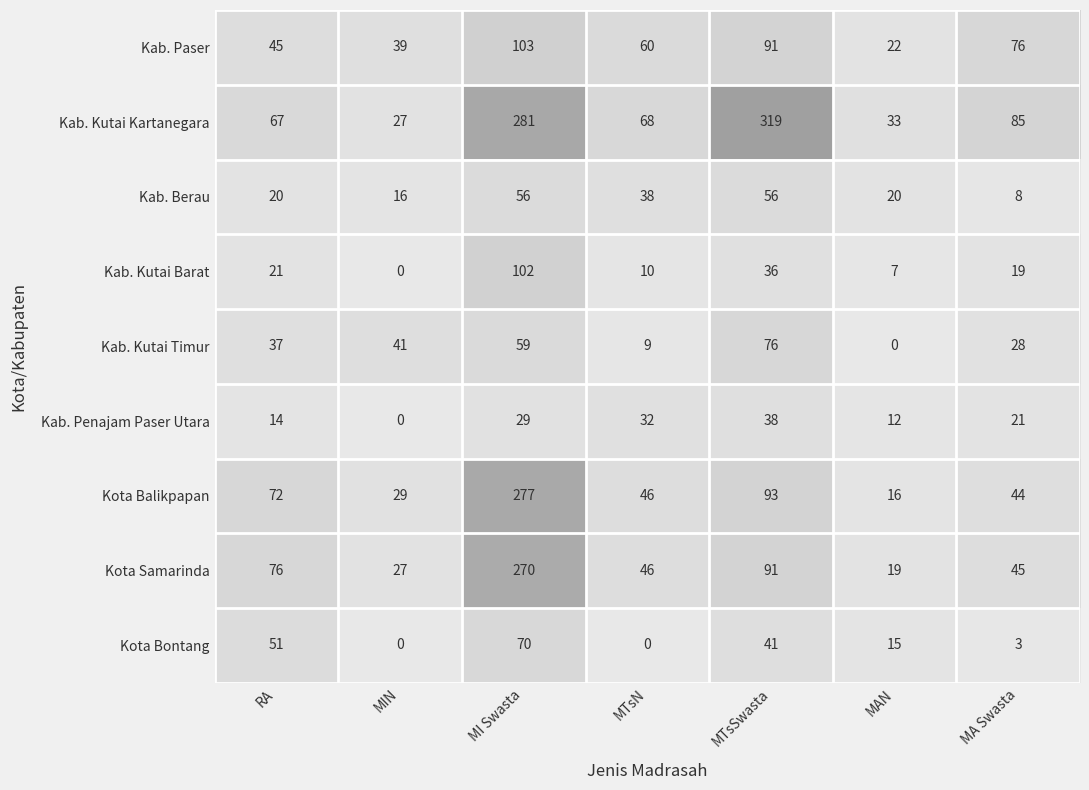

True or false: Kab. Penajam Paser Utara has a value of 29 at MI Swasta.

True